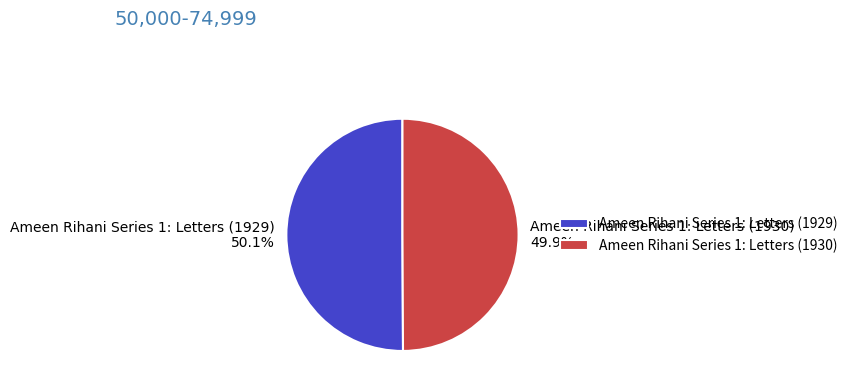

What is the ratio of the value at Ameen Rihani Series 1: Letters (1930) 49.9% to the value at Ameen Rihani Series 1: Letters (1929) 50.1%?

1.0